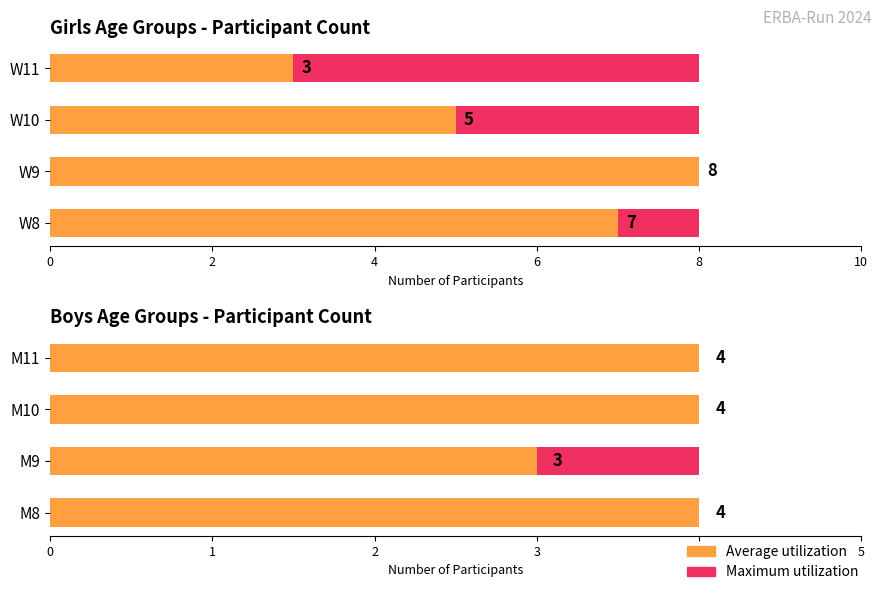

Which series changed the most between 0 and 2?

Average utilization